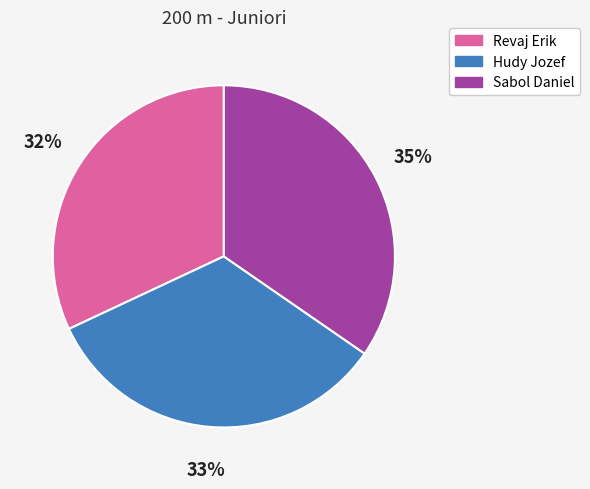

Which slice is the smallest?

Revaj Erik